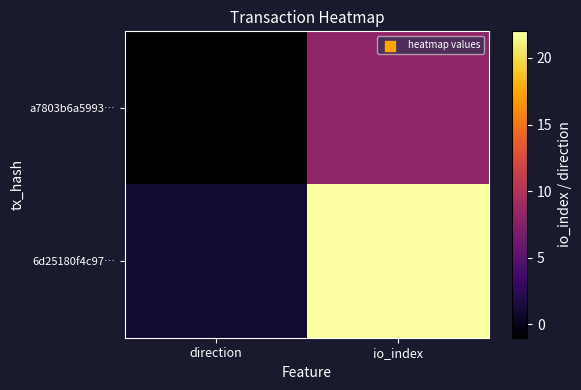

Reading left to right, what are all the values shown in this chart?

a7803b6a5993…: direction=-1	io_index=8
6d25180f4c97…: direction=1	io_index=22